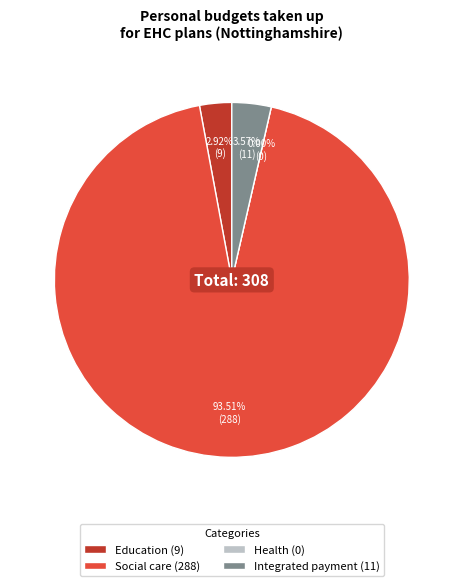

Which slice is the smallest?

Health